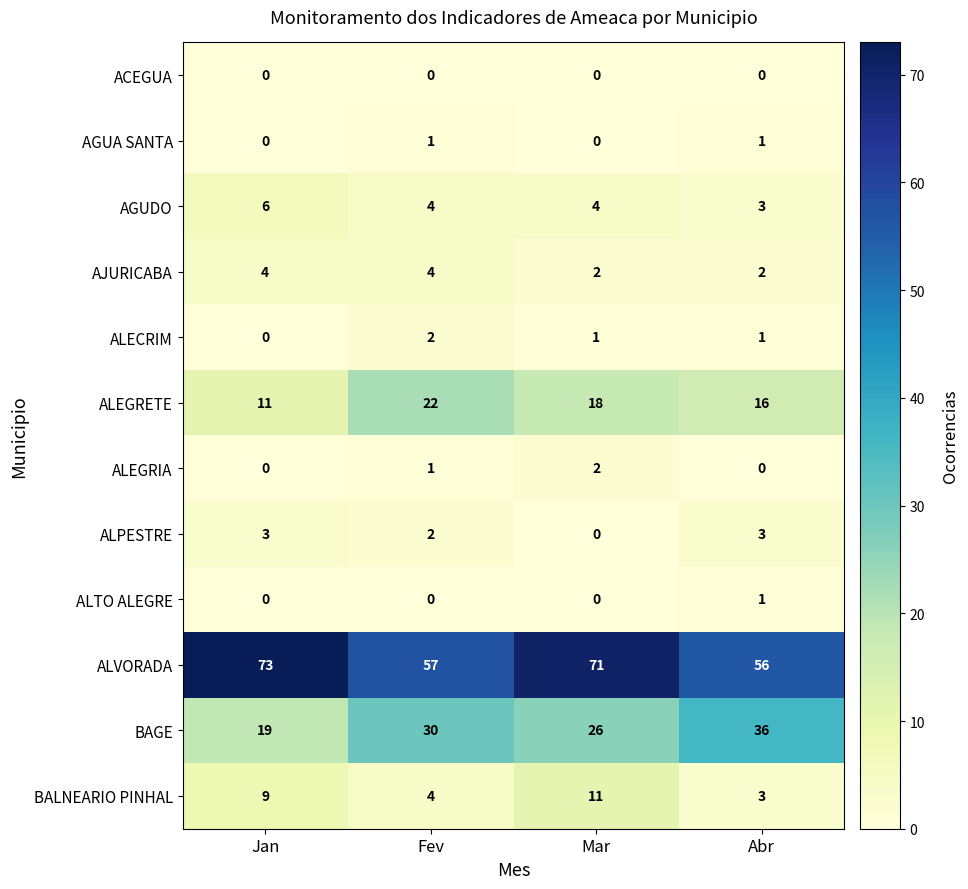

How many values in ALPESTRE are above zero?

3